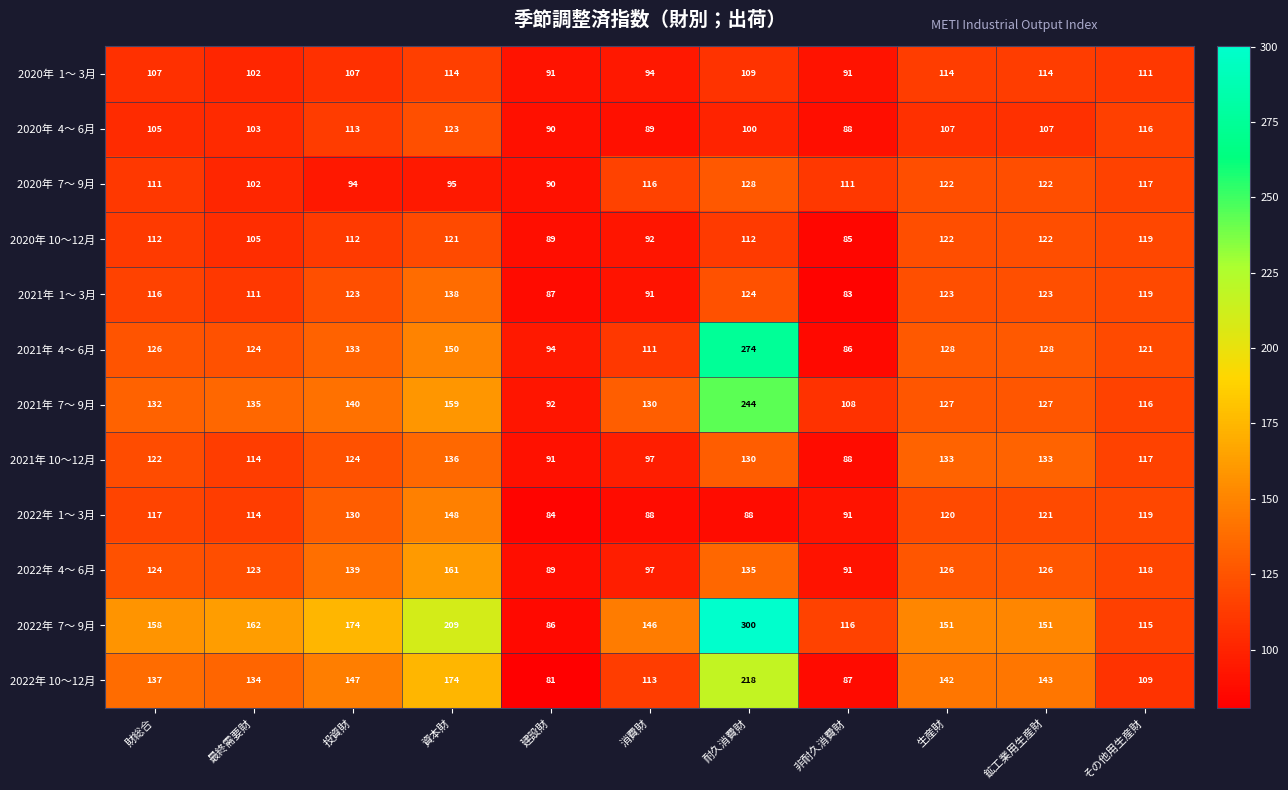

The 2021年 10～12月 series shows 88 at 非耐久消費財. True or false?

True